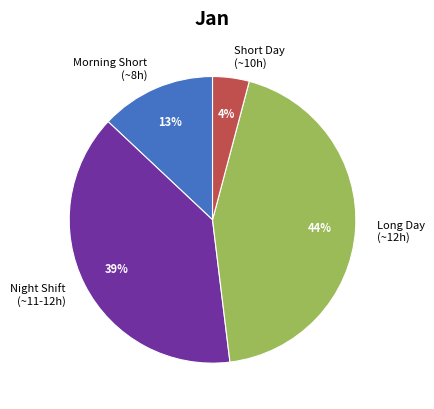

What is the ratio of the value at Night Shift (~11-12h) to the value at Morning Short (~8h)?

3.0